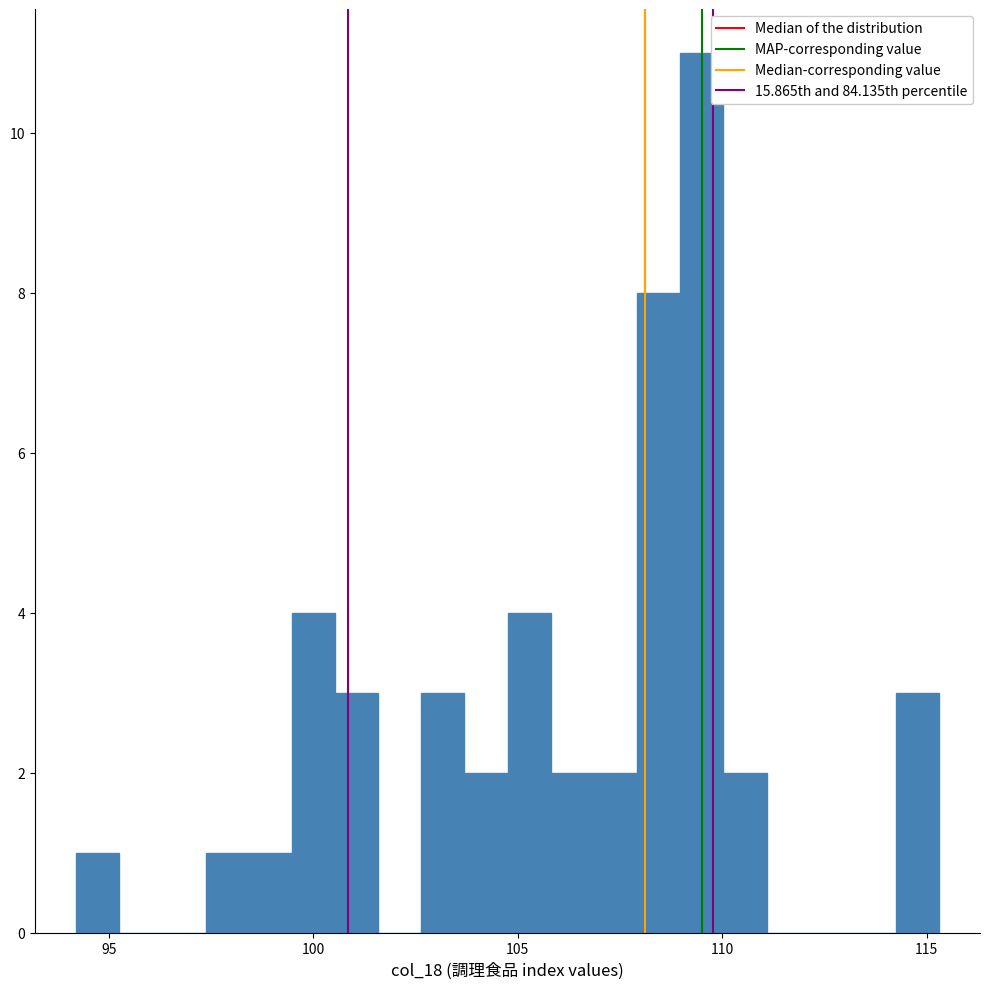

Around what value on the x-axis is the tallest bar? Give the approximate position of its centre, as read against the axis.

109.5